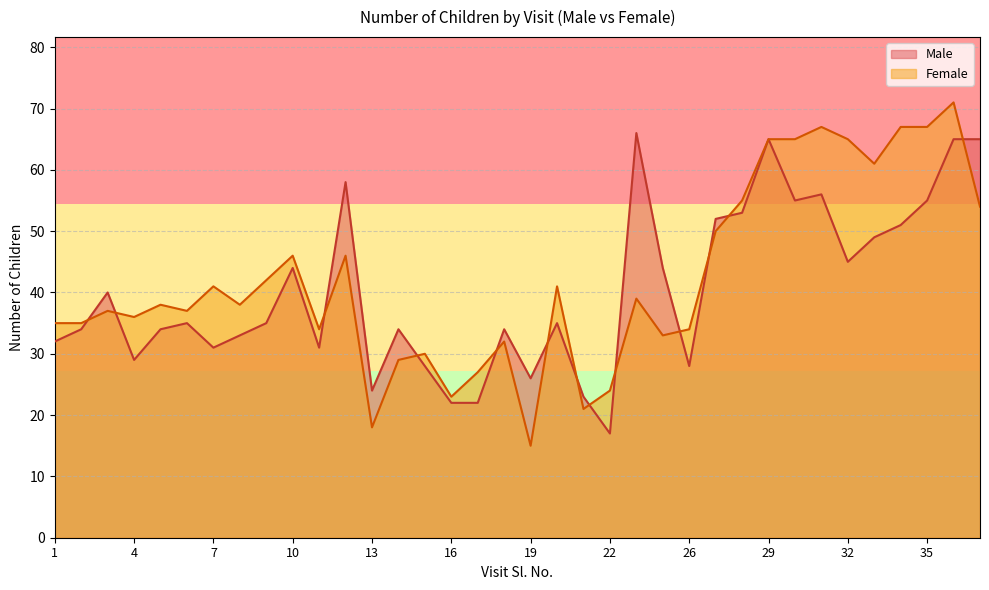

How many data points in Male are above 35?

16